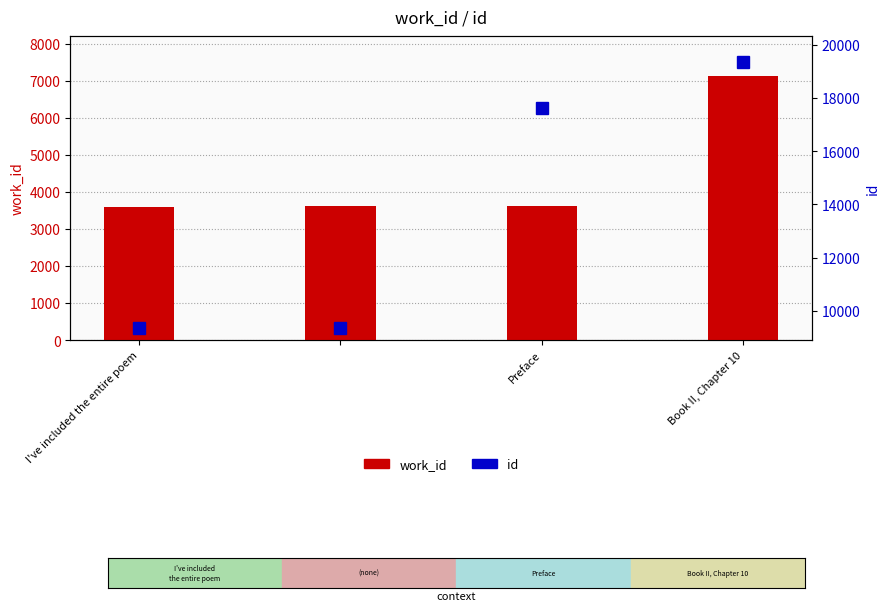

What is the difference between the maximum and minimum values in the work_id series?

3530